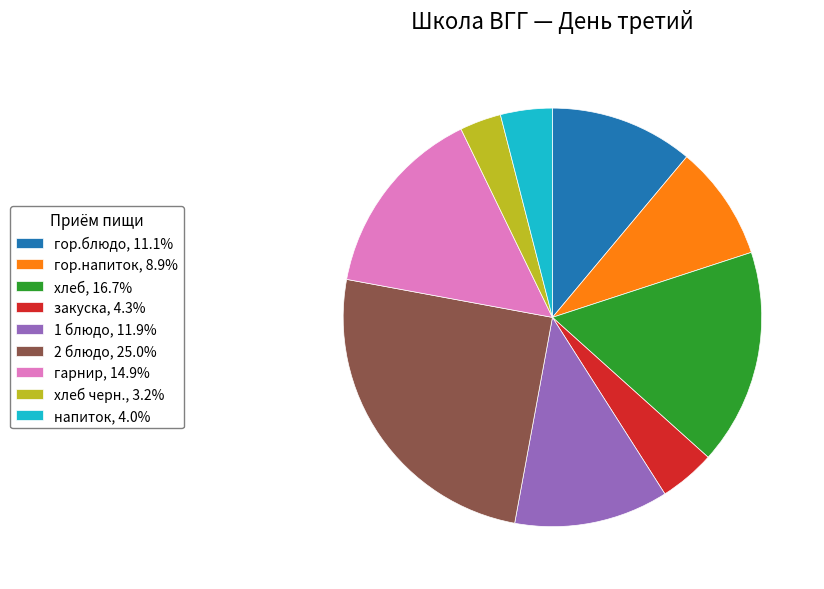

Combined, do гор.напиток, 8.9% and 1 блюдо, 11.9% account for over 50%?

No